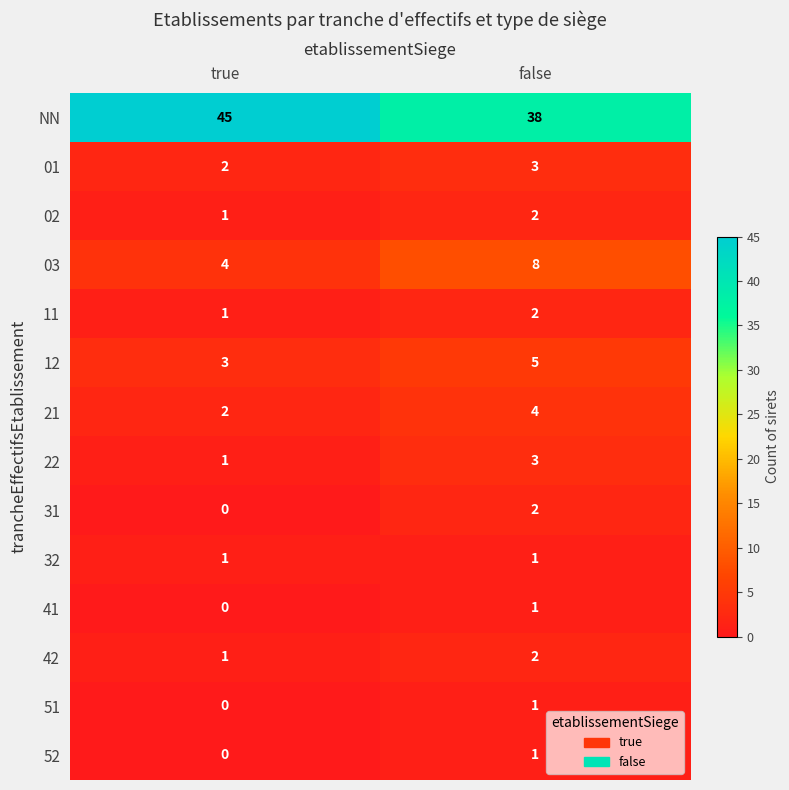

At which category is the sum across all series the highest?

false